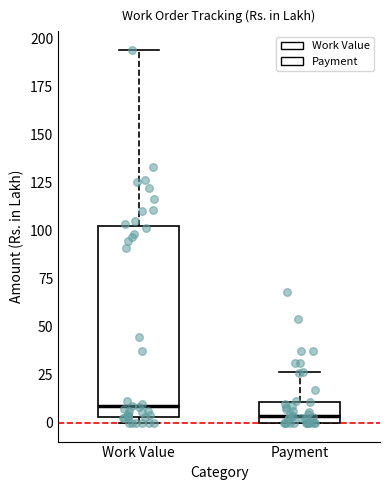

Reading left to right, transcribe this box plot: for each box, give where its median line is, the range the box spans, and where its two whiskers end, as read against the y-axis. The values are not printed on the chart, so give them approximately, as read against the axis.

Work Value: median 10, box 5 to 105, whiskers 0 to 195
Payment: median 5, box 0 to 10, whiskers 0 to 25